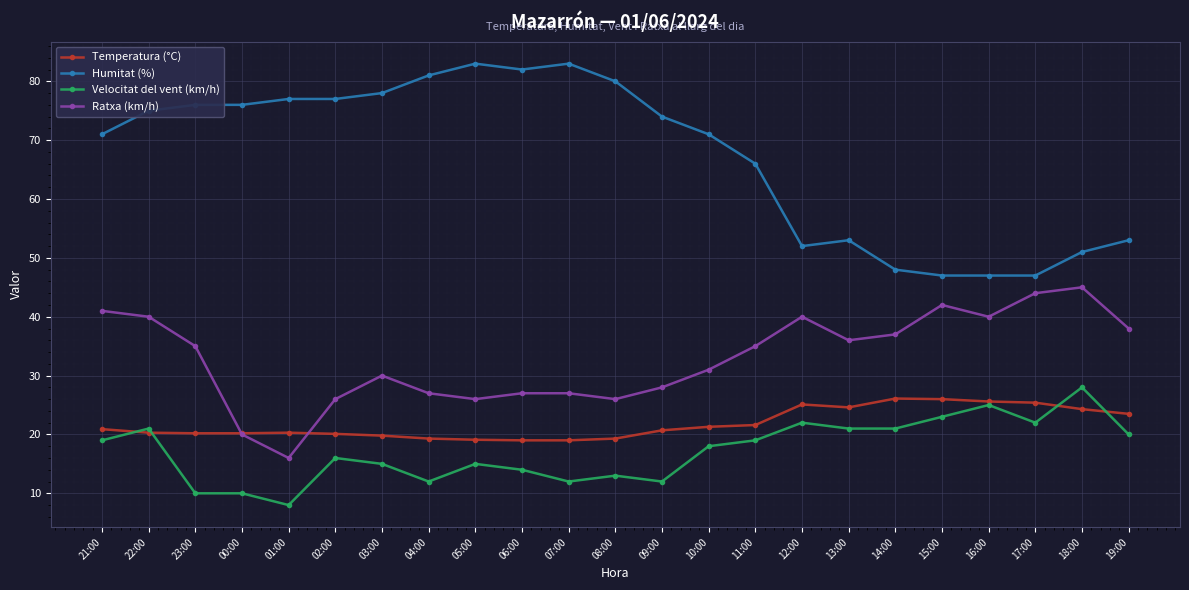

True or false: Ratxa (km/h) has a value of 27.2 at 18:00.

False